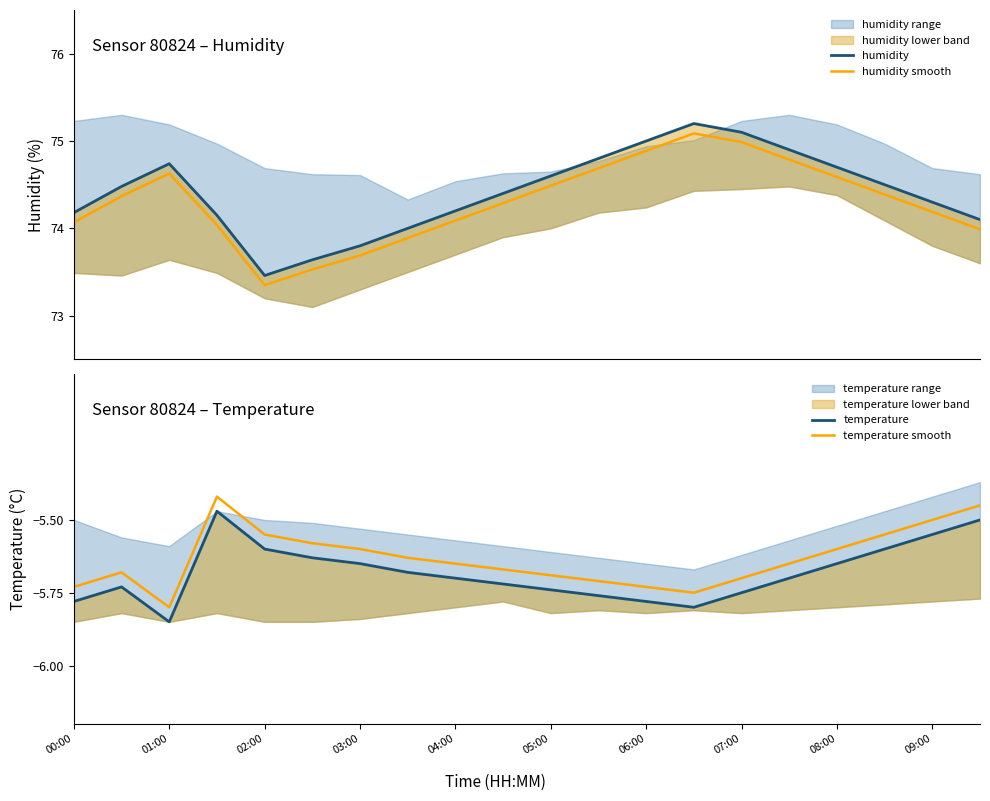

Is it true that temperature smooth equals -5.6 at 08:00?

True